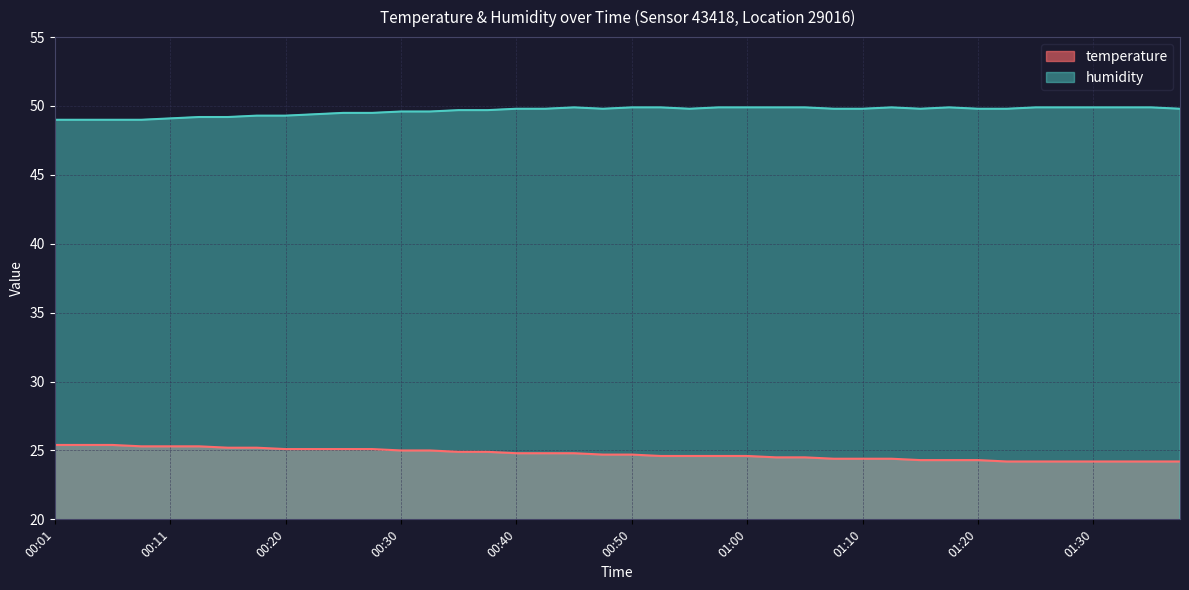

Reading right to left, transcribe all the data shown in this chart.

temperature: 24.2	24.2	24.2	24.2	24.2	24.2	24.2	24.3	24.3	24.3	24.4	24.4	24.4	24.5	24.5	24.6	24.6	24.6	24.6	24.7	24.7	24.8	24.8	24.8	24.9	24.9	25.0	25.0	25.1	25.1	25.1	25.1	25.2	25.2	25.3	25.3	25.3	25.4	25.4	25.4
humidity: 49.8	49.9	49.9	49.9	49.9	49.9	49.8	49.8	49.9	49.8	49.9	49.8	49.8	49.9	49.9	49.9	49.9	49.8	49.9	49.9	49.8	49.9	49.8	49.8	49.7	49.7	49.6	49.6	49.5	49.5	49.4	49.3	49.3	49.2	49.2	49.1	49.0	49.0	49.0	49.0